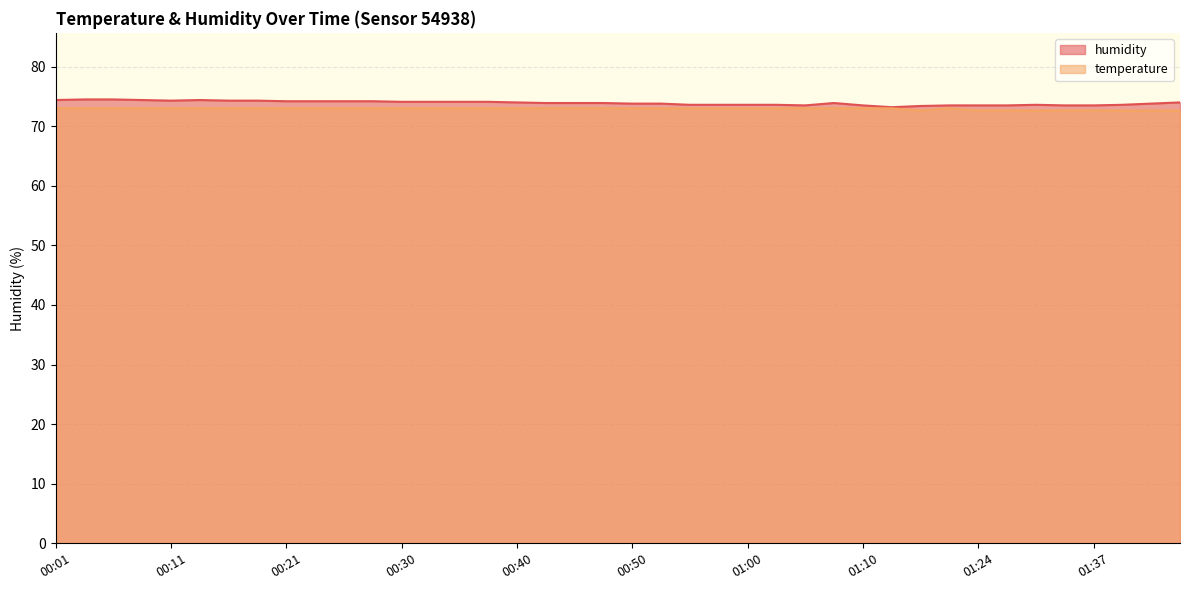

What is the average value of the temperature series?

72.9